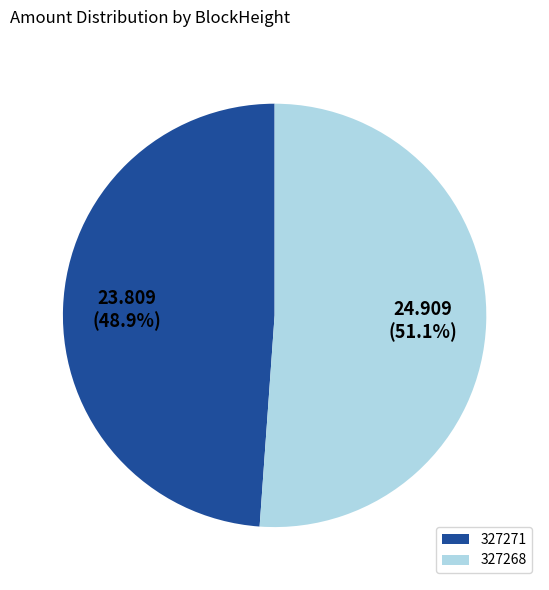

Which category has the biggest portion of the pie?

327268